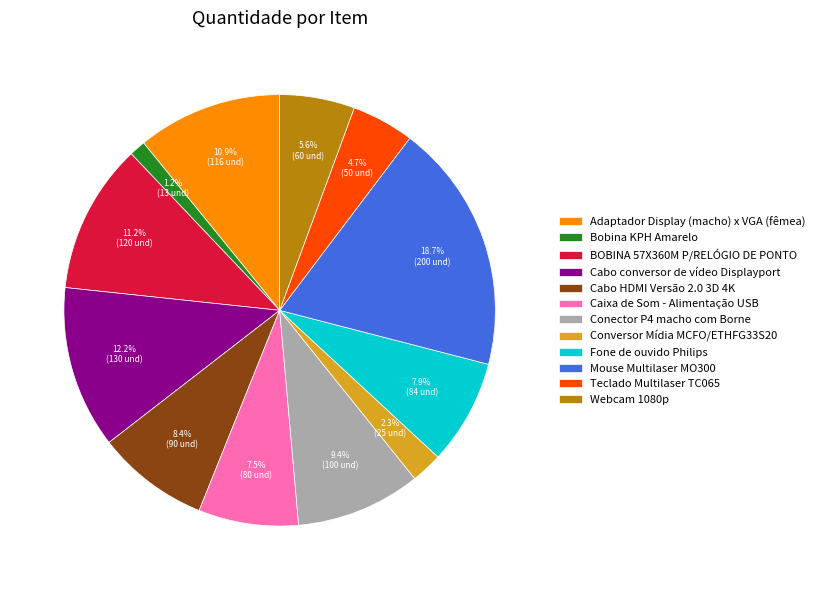

To the nearest percent, what portion does Teclado Multilaser TC065 represent?

5%